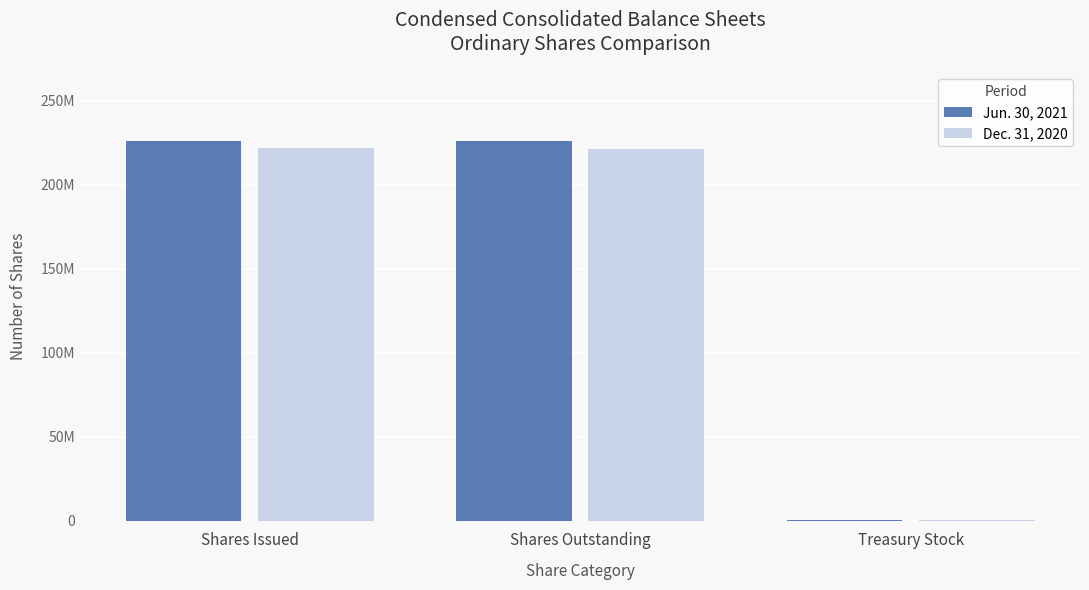

What are all the series names shown in the legend?

Jun. 30, 2021, Dec. 31, 2020